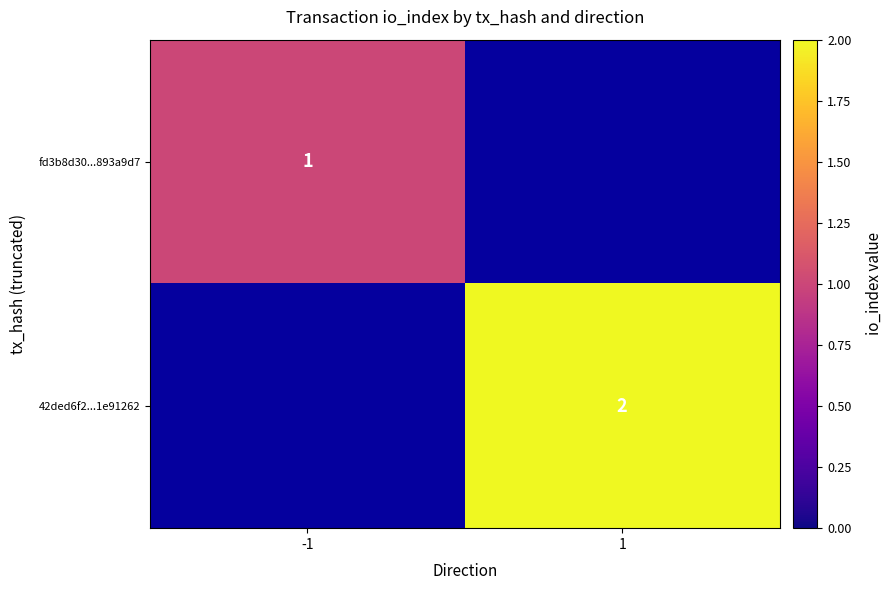

True or false: fd3b8d30...893a9d7 has a value of 1 at -1.

True